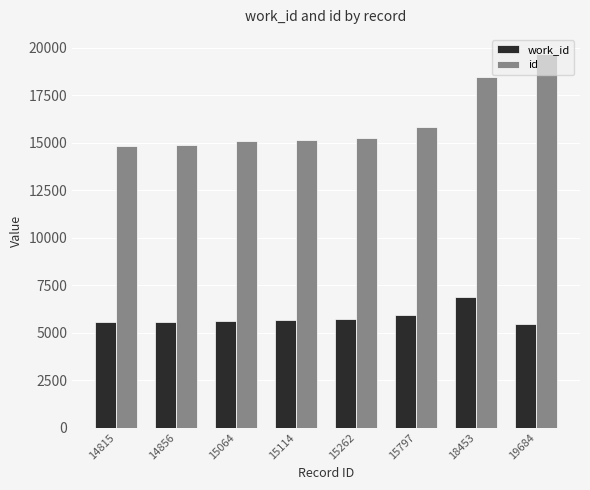

What are all the series names shown in the legend?

work_id, id